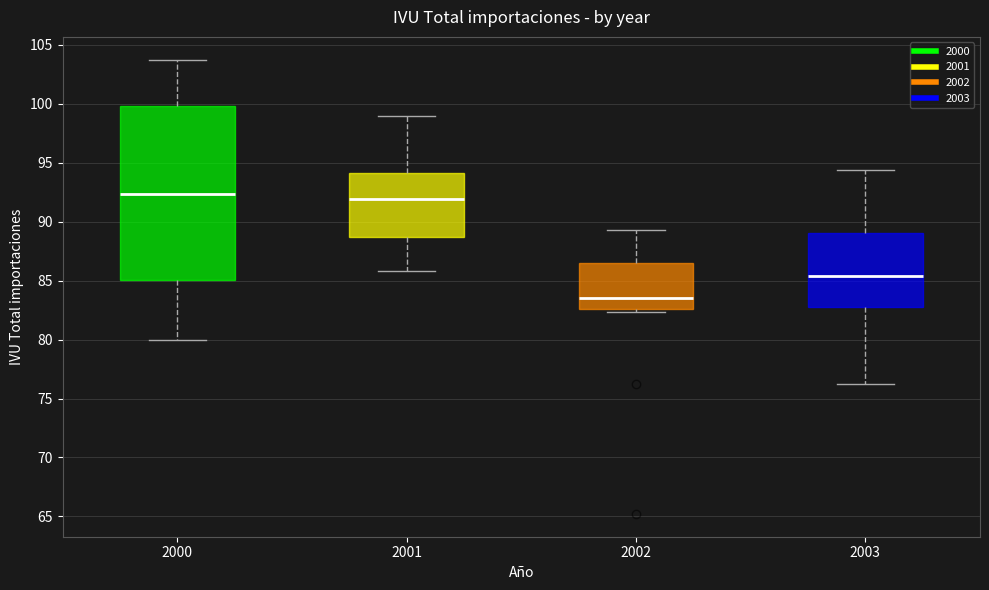

Which box's median line is the lowest?

2002